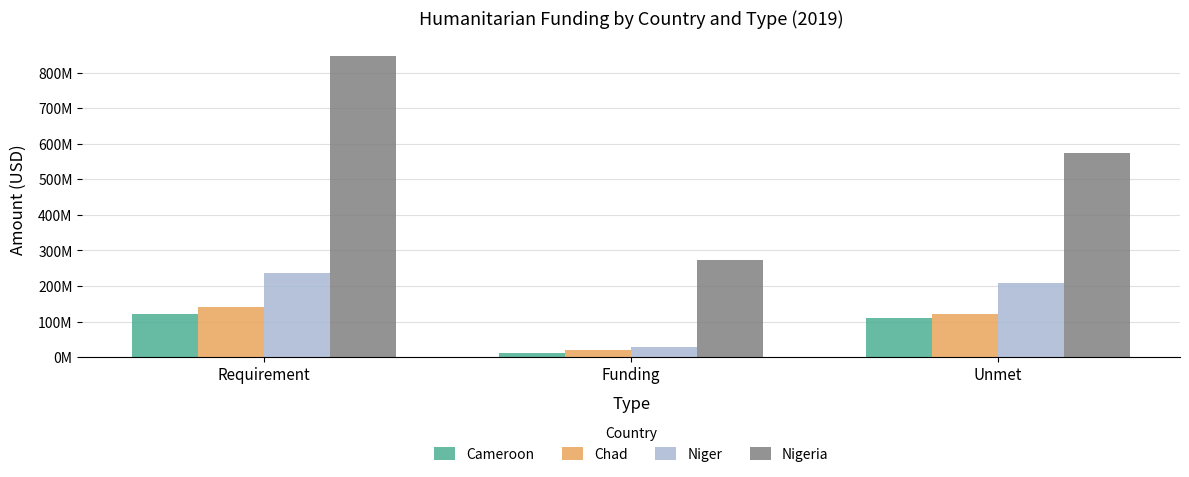

Are the bars horizontal?

No